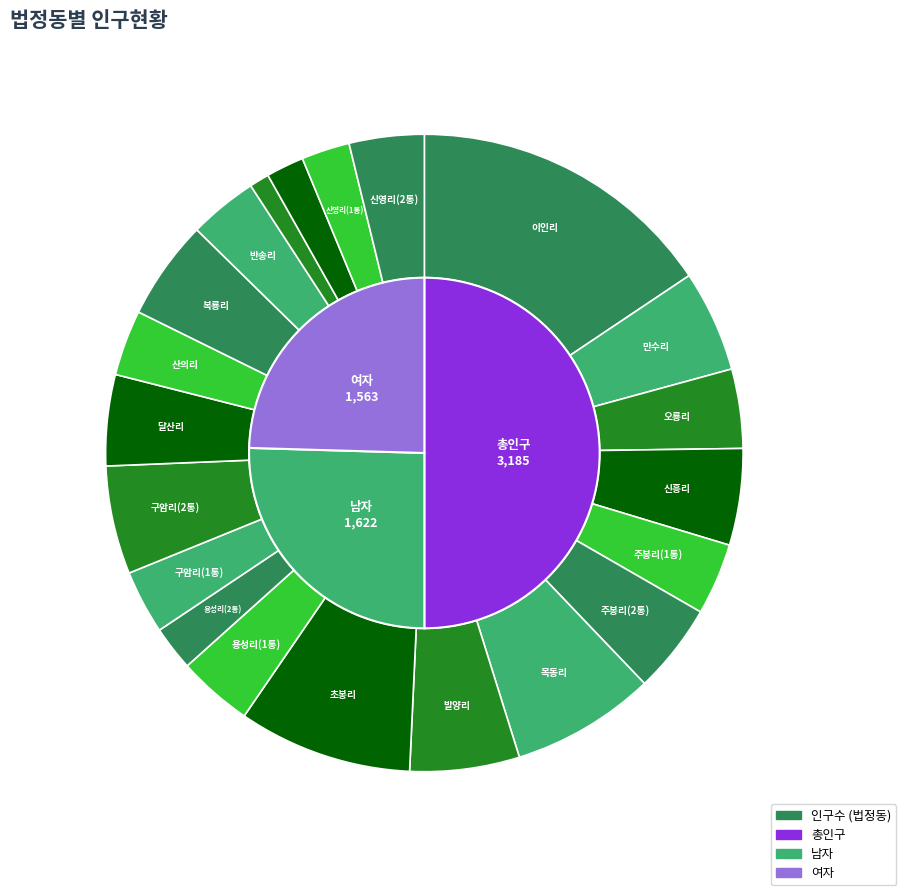

How many segments does this pie chart have?

21